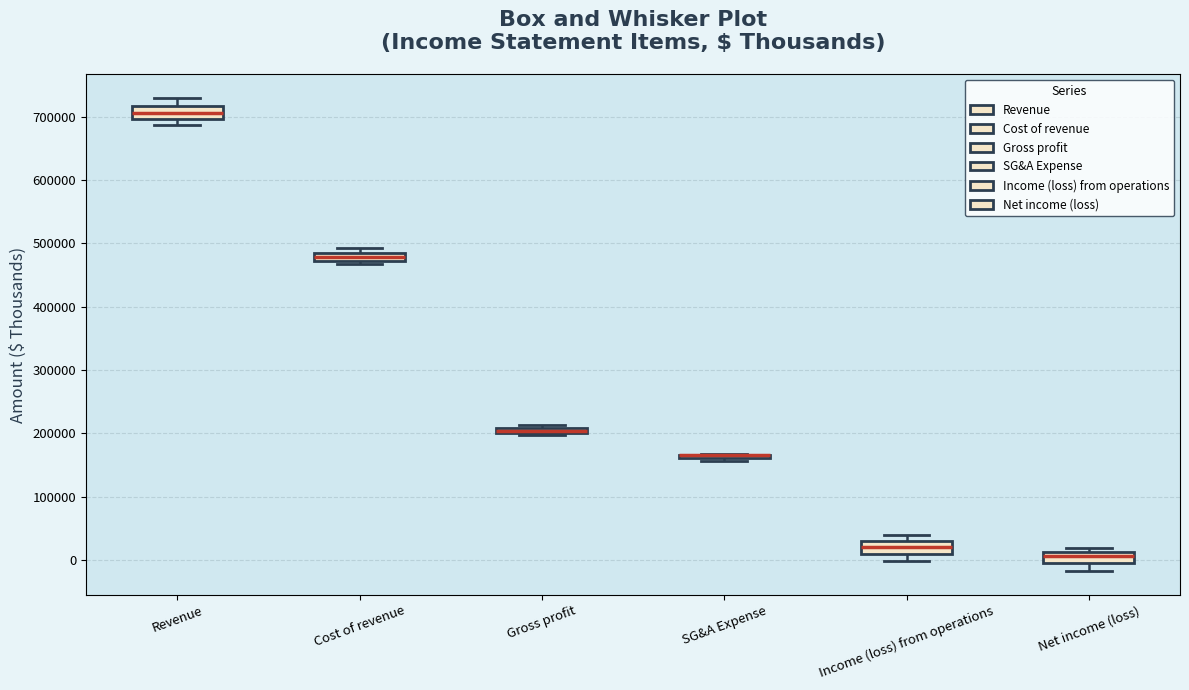

Where does the upper whisker of the box for Revenue end on the y-axis? The values are not printed on the chart, so give them approximately, as read against the axis.

730000